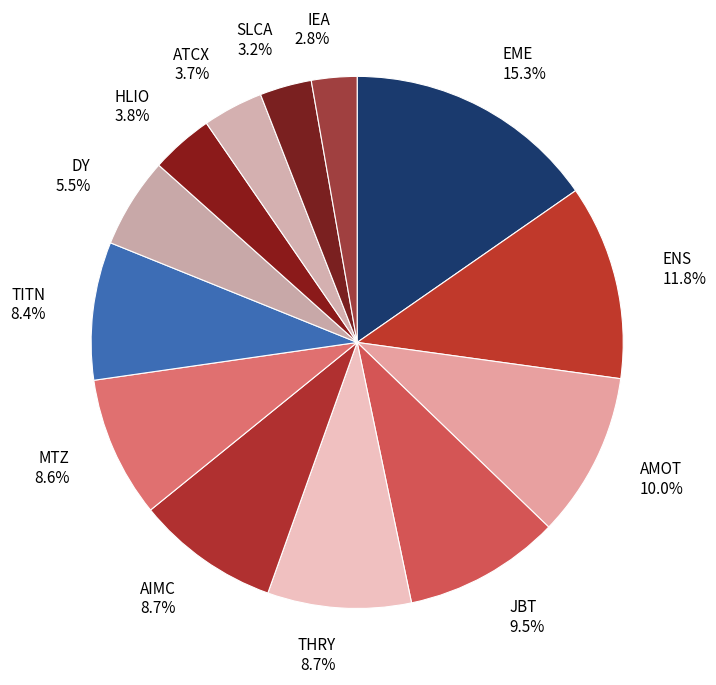

Which category has the biggest portion of the pie?

EME